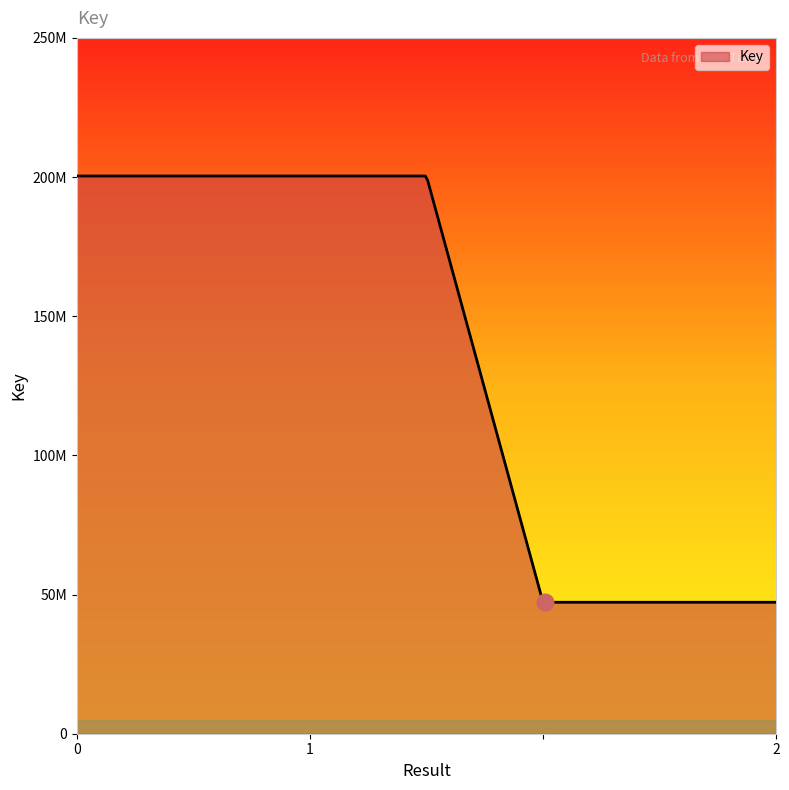

What is the average value?

149334044